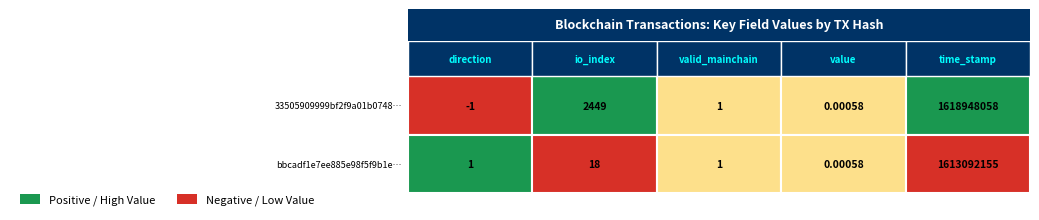

Which series has the widest spread of values?

33505909999bf2f9a01b07481996227bffe2a8b...